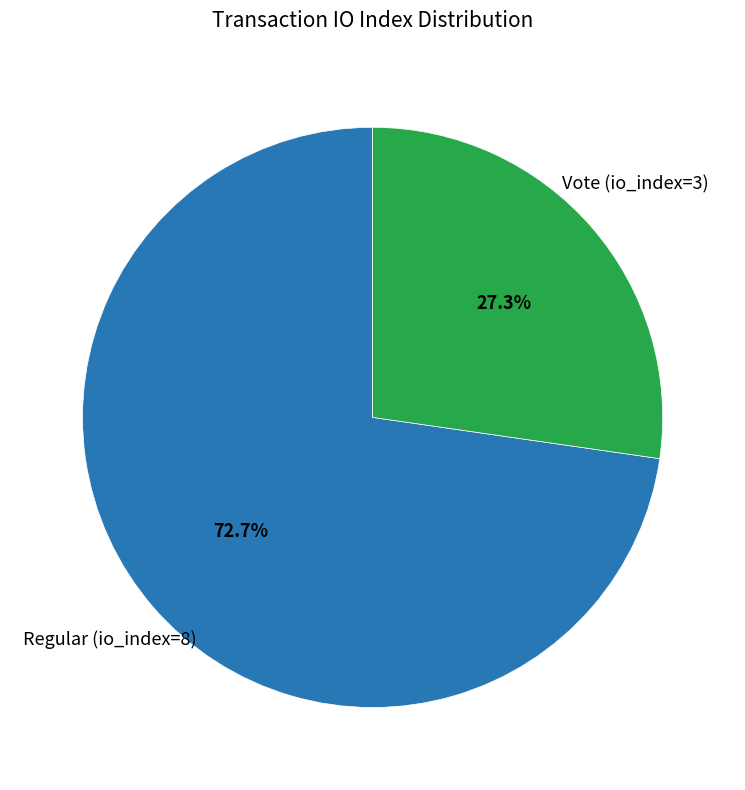

Does any single category account for the majority?

Yes